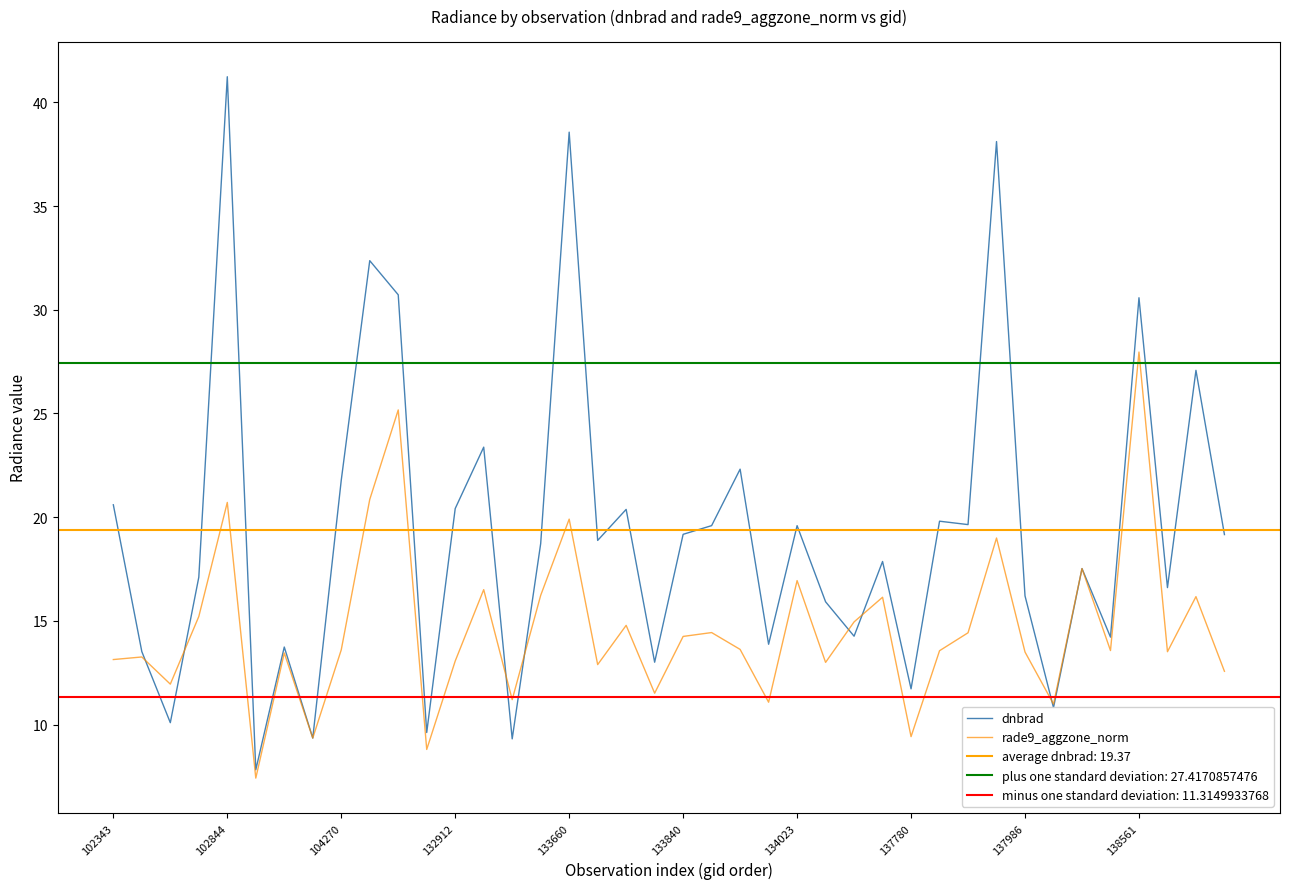

Count the number of categories in the chart.

40